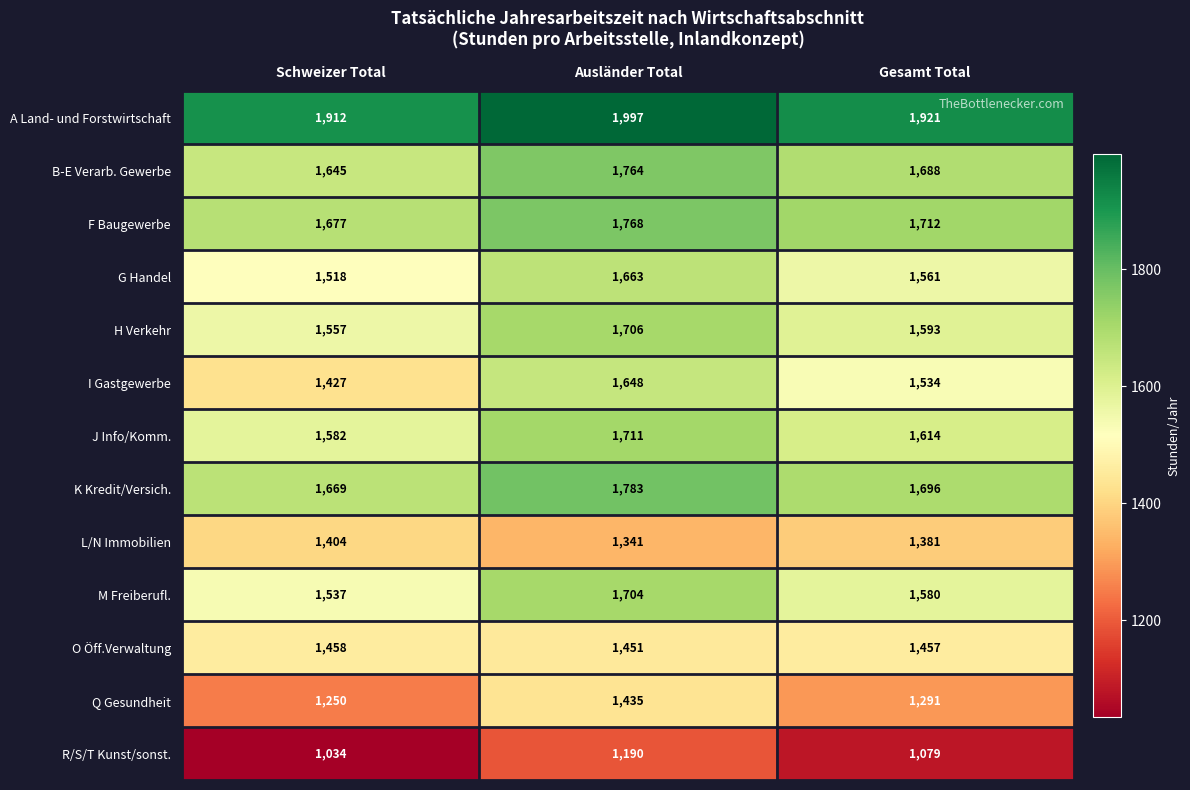

What is the sum of all A Land- und Forstwirtschaft values?

5830